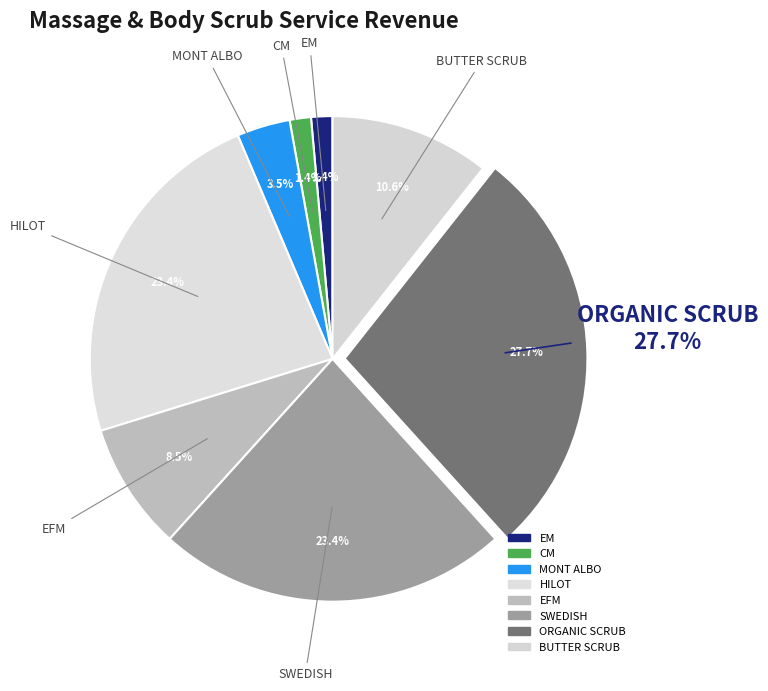

To the nearest percent, what is the difference between the HILOT and MONT ALBO slice percentages?

20%